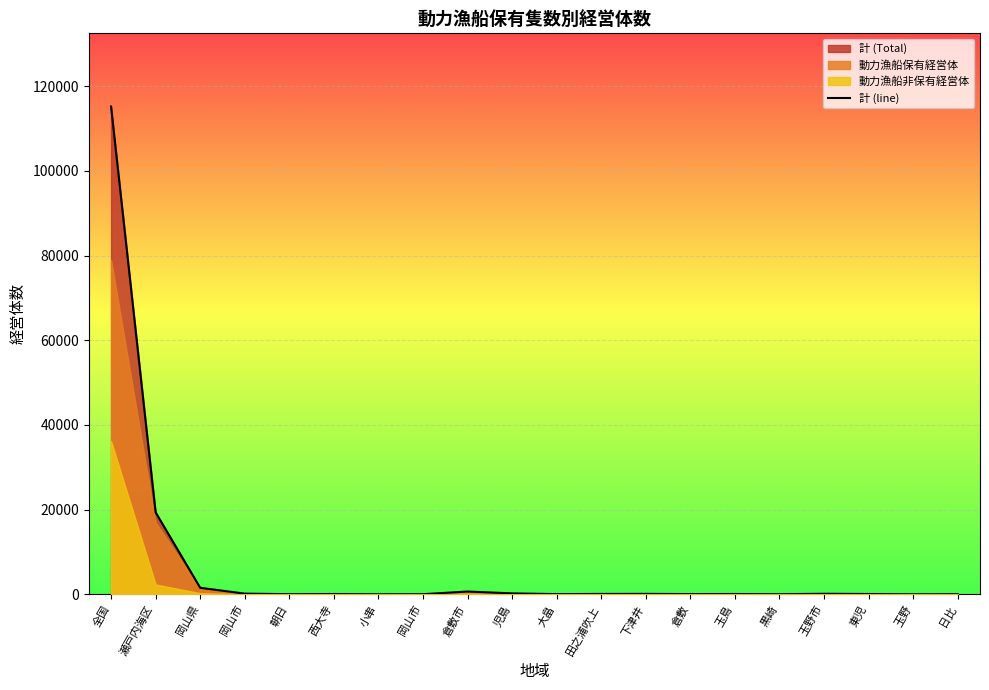

List the labels in order of value, smallest first.

玉野, 小串, 黒崎, 朝日, 岡山市, 日比, 大畠, 倉敷, 西大寺, 玉島, 東児, 田之浦吹上, 下津井, 玉野市, 岡山市, 児島, 倉敷市, 岡山県, 瀬戸内海区, 全国